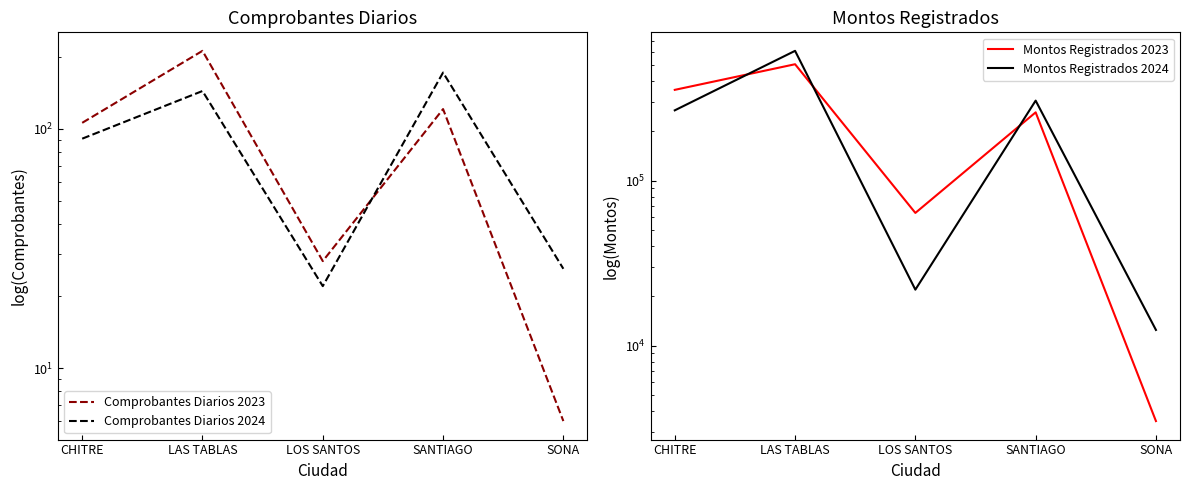

Where is the first local maximum for Montos Registrados 2023?

LAS TABLAS